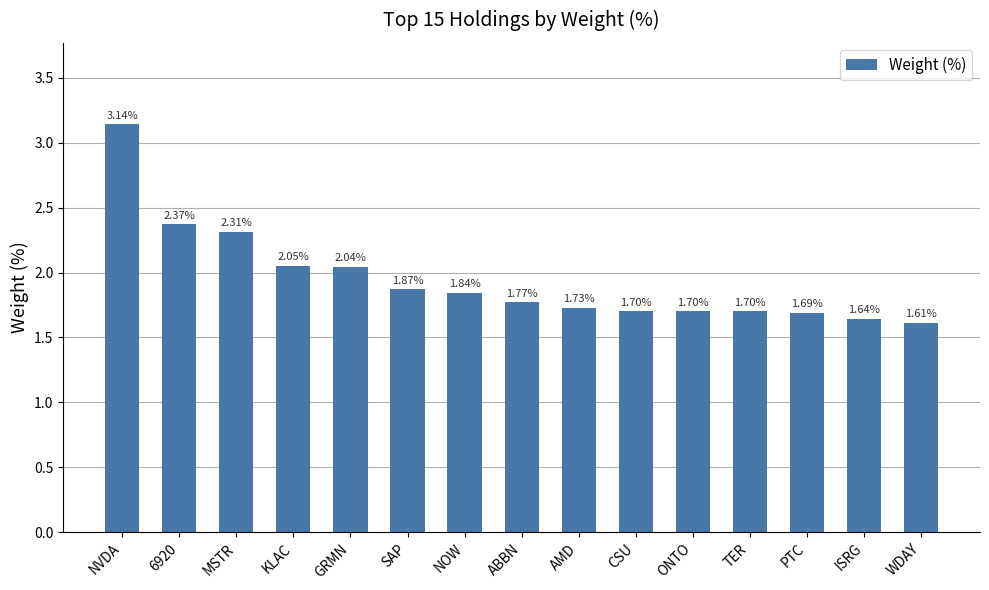

What is the label of the 4th bar from the left?

KLAC